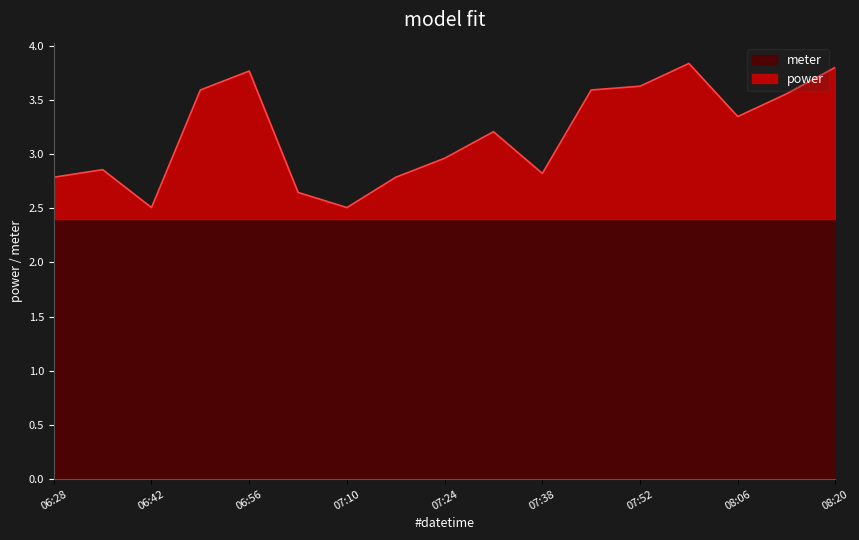

List the labels in order of value, smallest first.

06:42, 07:10, 07:03, 06:28, 07:17, 07:38, 06:35, 07:24, 07:31, 08:06, 08:13, 06:49, 07:45, 07:52, 06:56, 08:20, 07:59